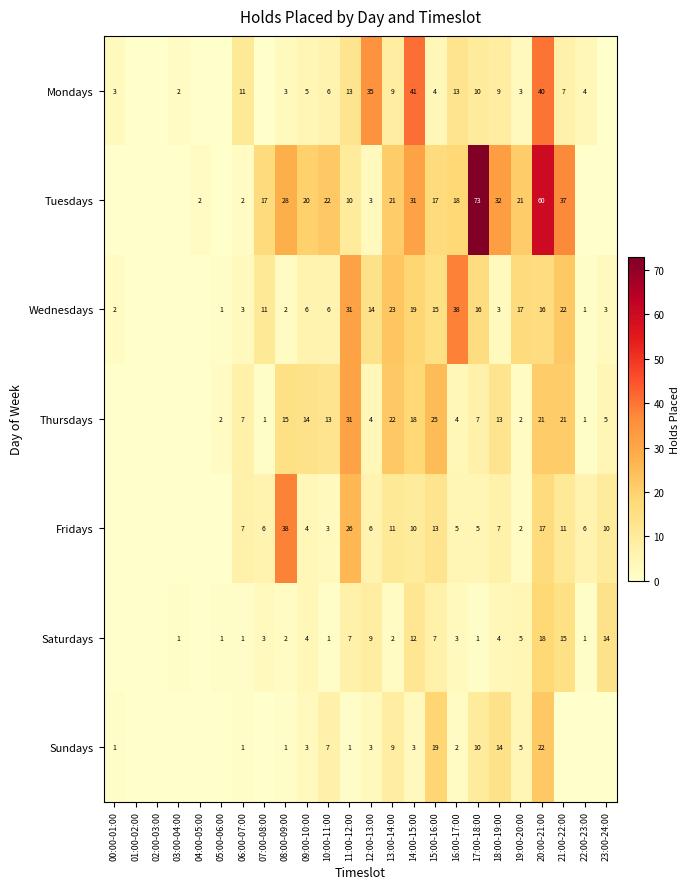

What is the sum of the Tuesdays values at 04:00-05:00 and 08:00-09:00?

30